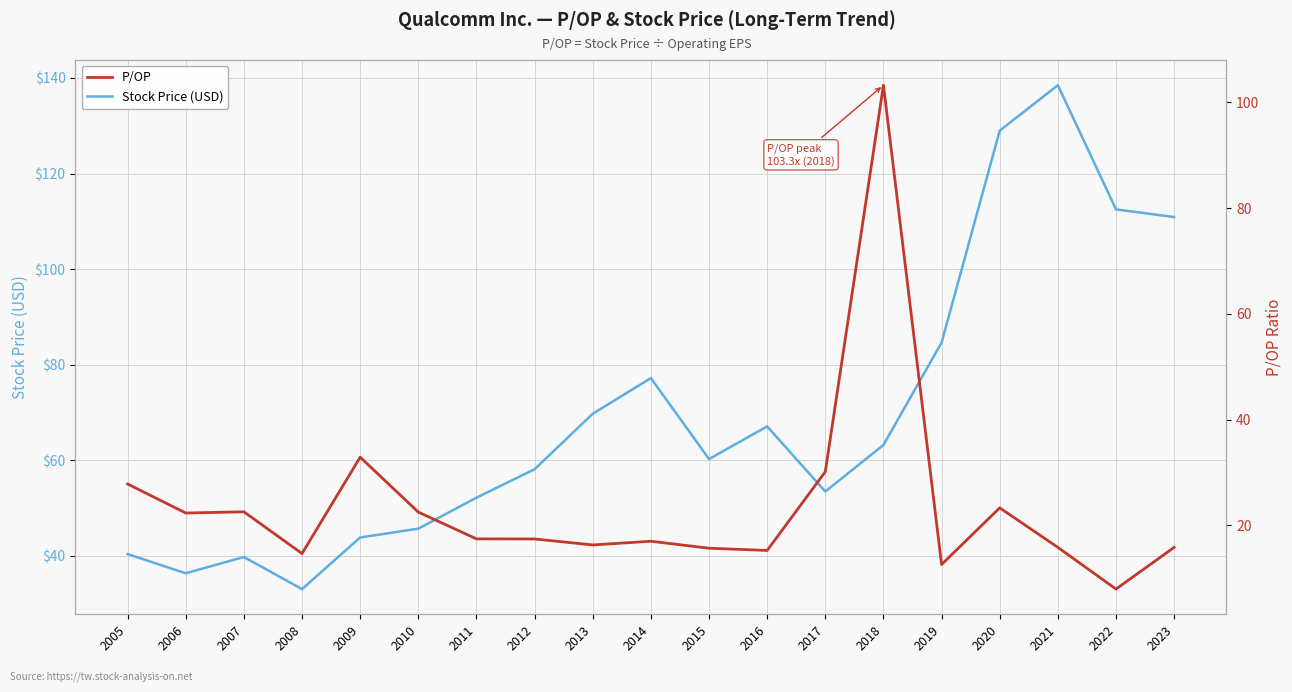

Where is P/OP nearest to the value 55?

2009